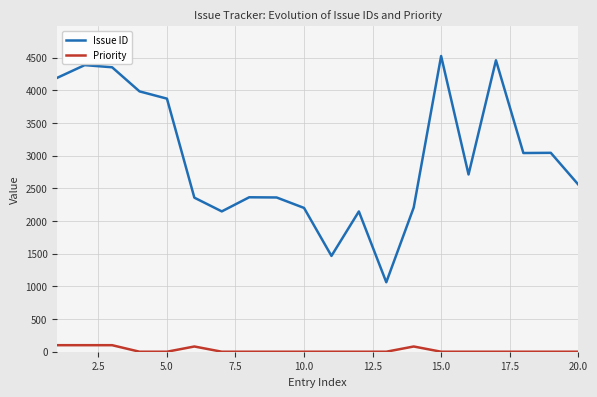

How many lines are shown in the chart?

2